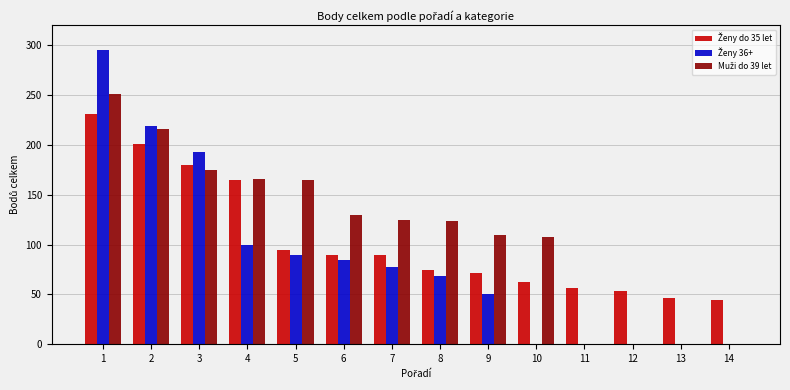

What is the total value across all series at 14?

44